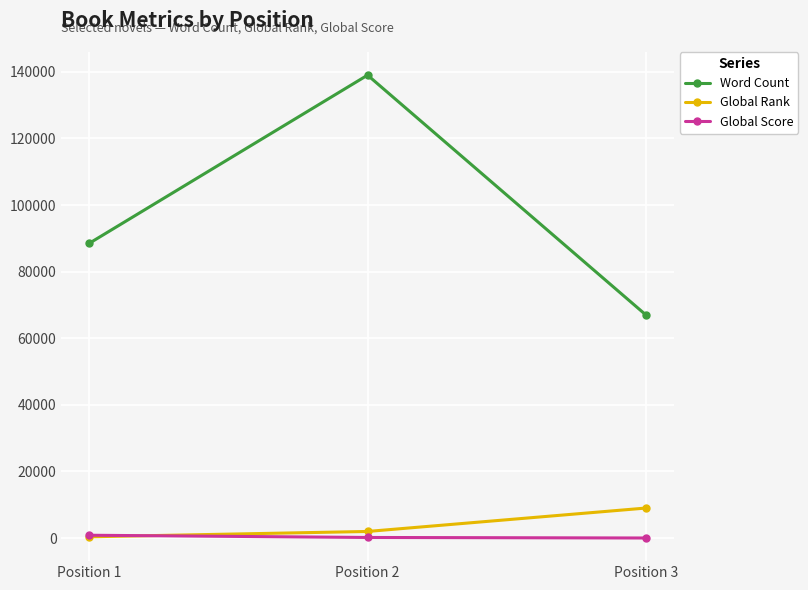

What are all the series names shown in the legend?

Word Count, Global Rank, Global Score